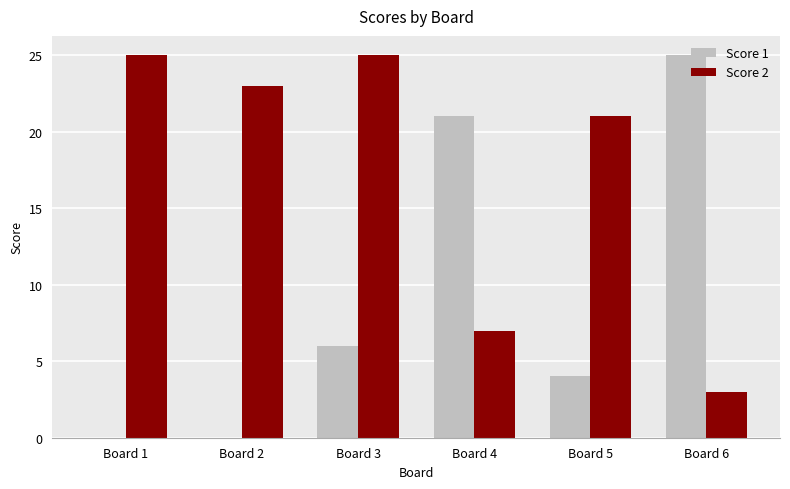

What is the sum of all Score 1 values?

56